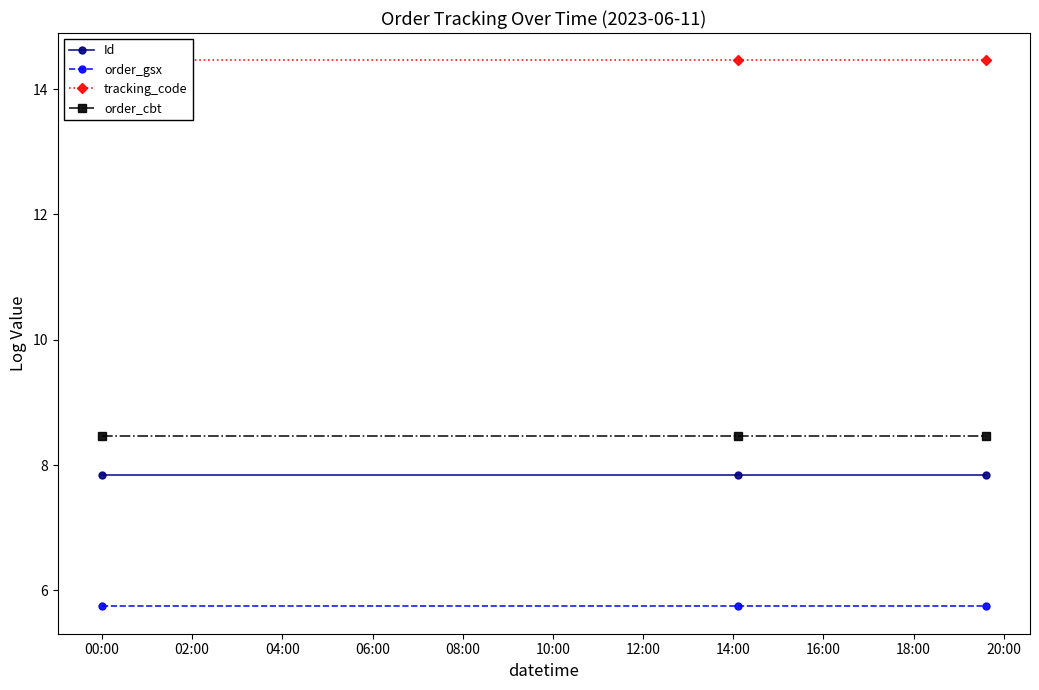

At how many categories does at least one series exceed 13?

3